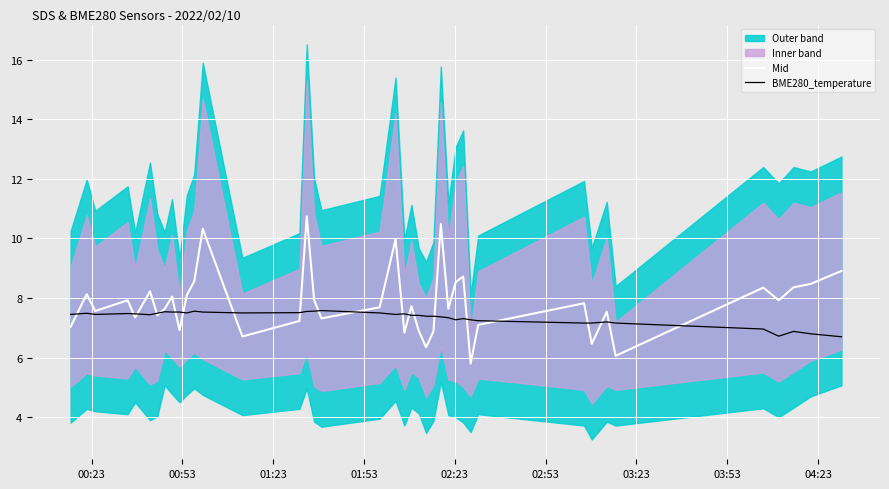

Which series has the largest total across all categories?

Mid